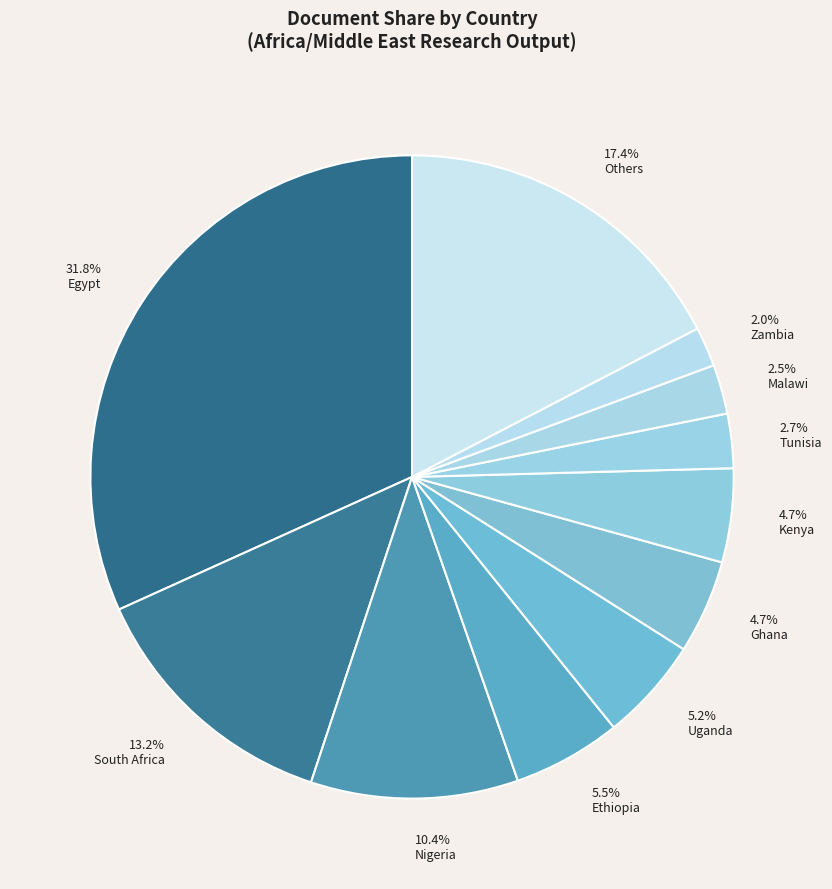

How many slices are in this pie chart?

11